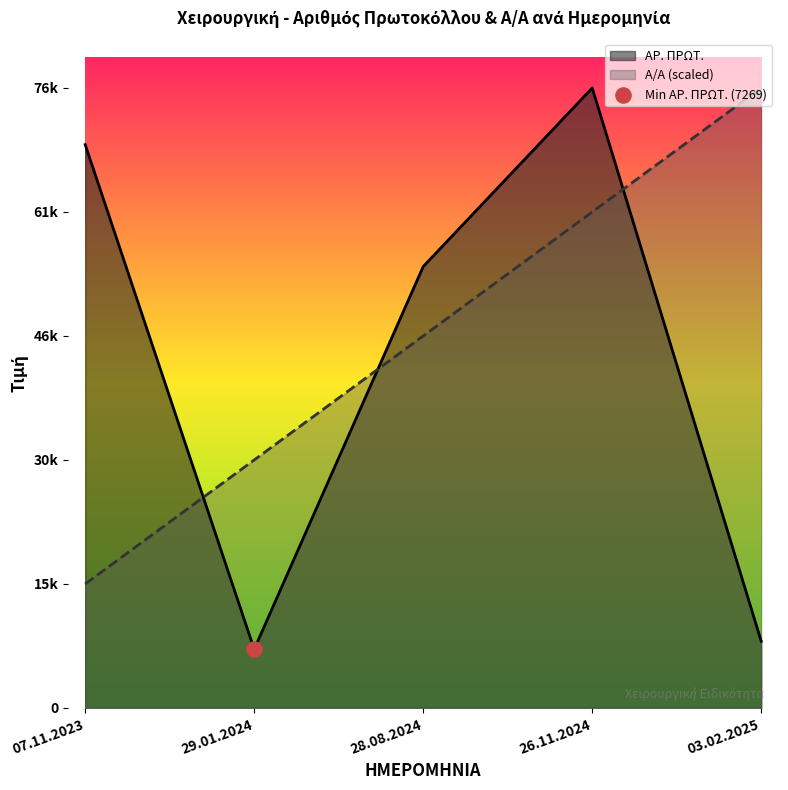

Is the value of Α/Α at 29.01.2024 greater than the value of ΑΡ. ΠΡΩΤ. at 26.11.2024?

No